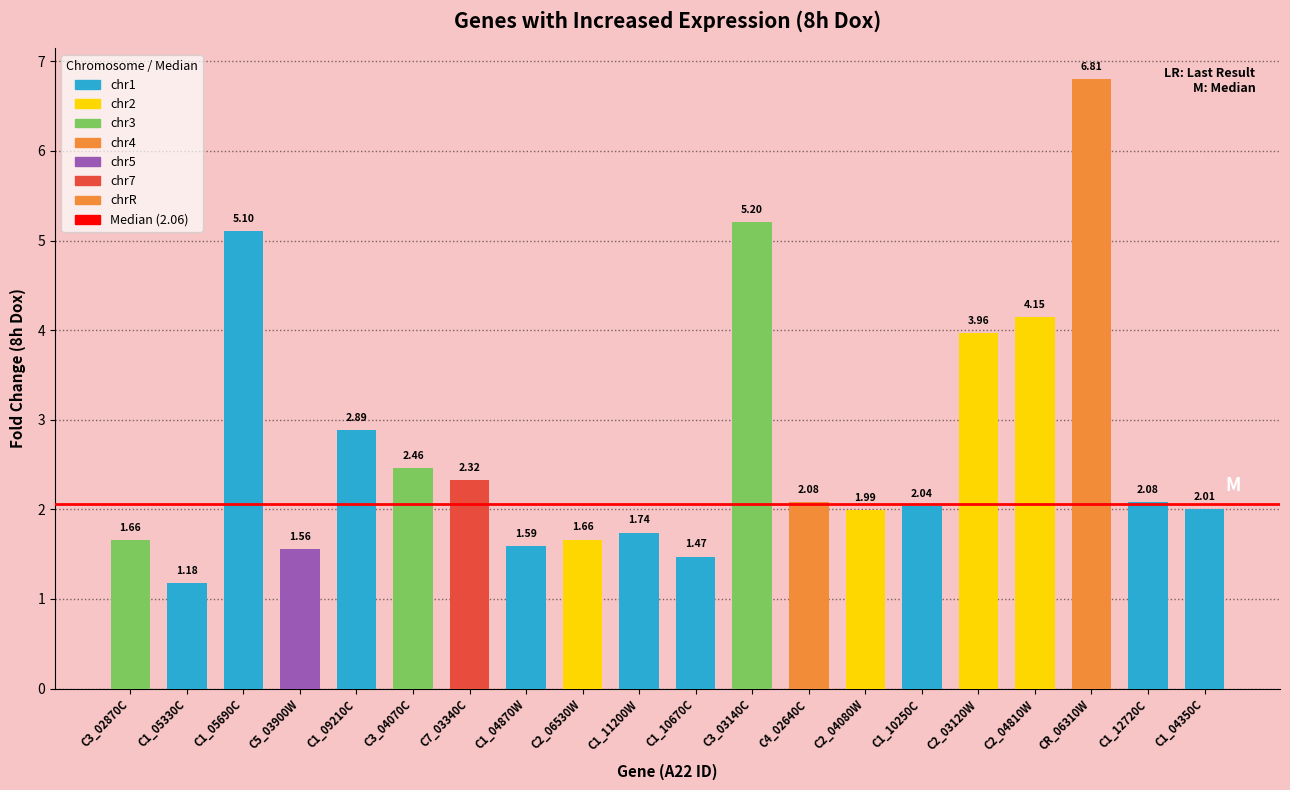

How many series are shown in this chart?

1